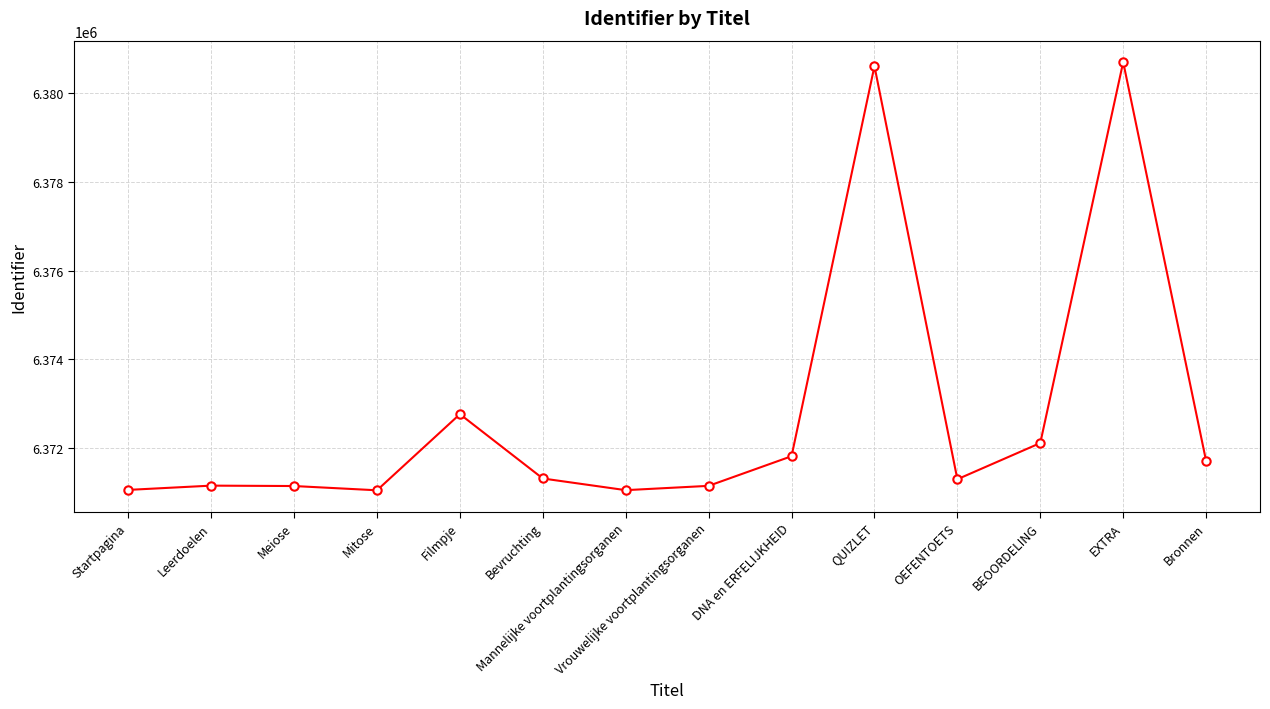

What is the maximum value shown in the chart?

6380702